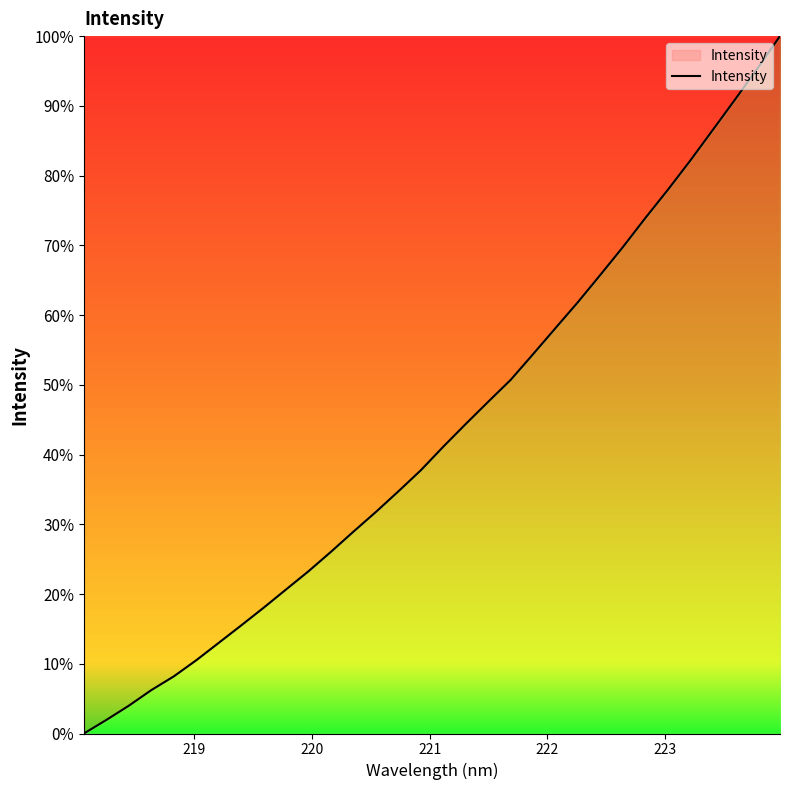

What is the greatest value displayed?

100.0